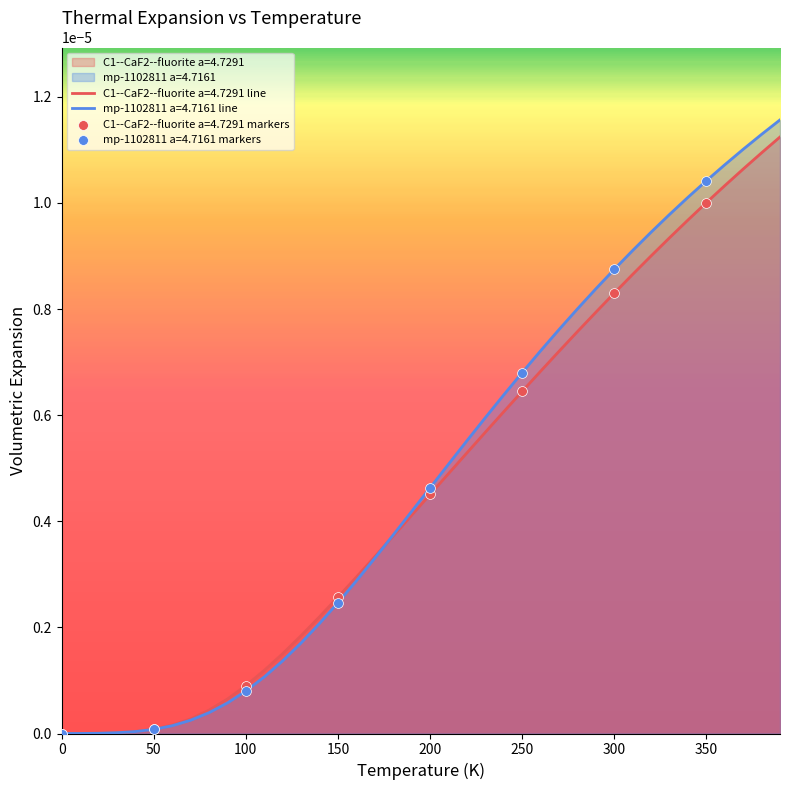

Which series has the largest total across all categories?

mp-1102811 a=4.7161 line